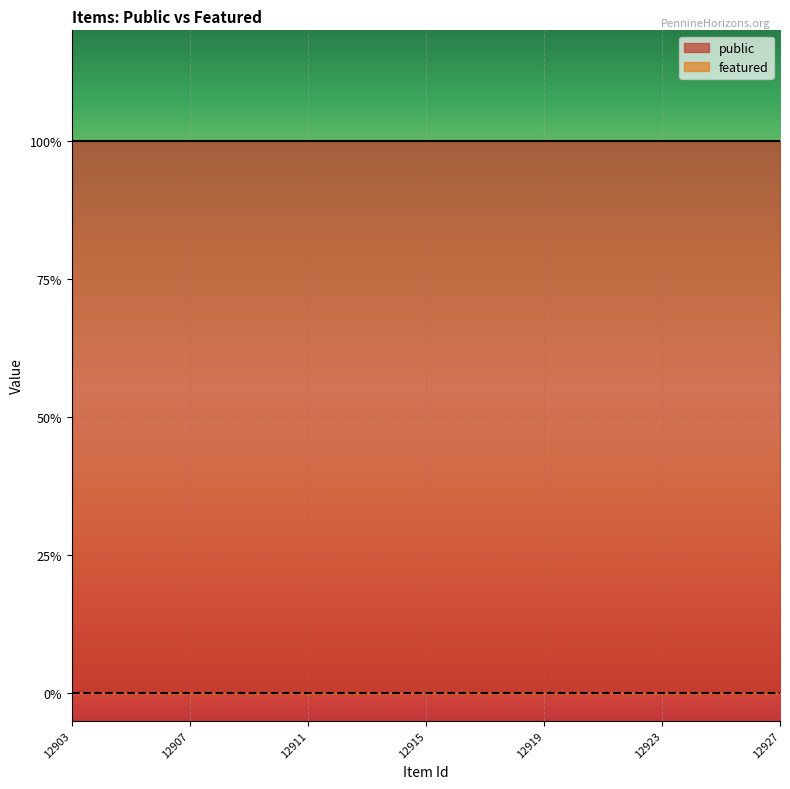

Reading right to left, extract all data points from this chart.

public: 12927=1	12926=1	12925=1	12924=1	12923=1	12922=1	12921=1	12920=1	12919=1	12918=1	12917=1	12916=1	12915=1	12914=1	12913=1	12912=1	12911=1	12910=1	12909=1	12908=1	12907=1	12906=1	12905=1	12904=1	12903=1
featured: 12927=0	12926=0	12925=0	12924=0	12923=0	12922=0	12921=0	12920=0	12919=0	12918=0	12917=0	12916=0	12915=0	12914=0	12913=0	12912=0	12911=0	12910=0	12909=0	12908=0	12907=0	12906=0	12905=0	12904=0	12903=0